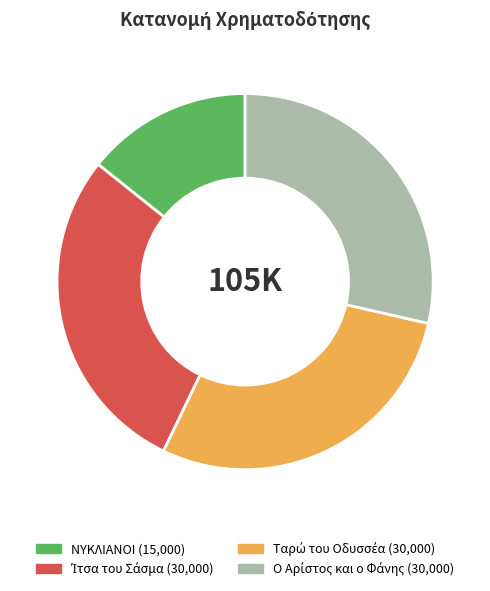

The ΝΥΚΛΙΑΝΟΙ slice represents 4% of the pie. True or false?

False